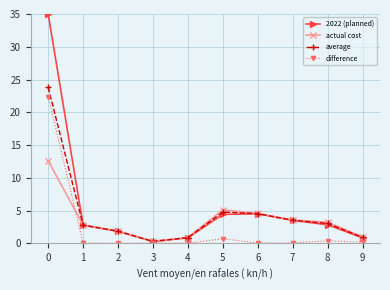

What is the greatest value displayed?

35.0